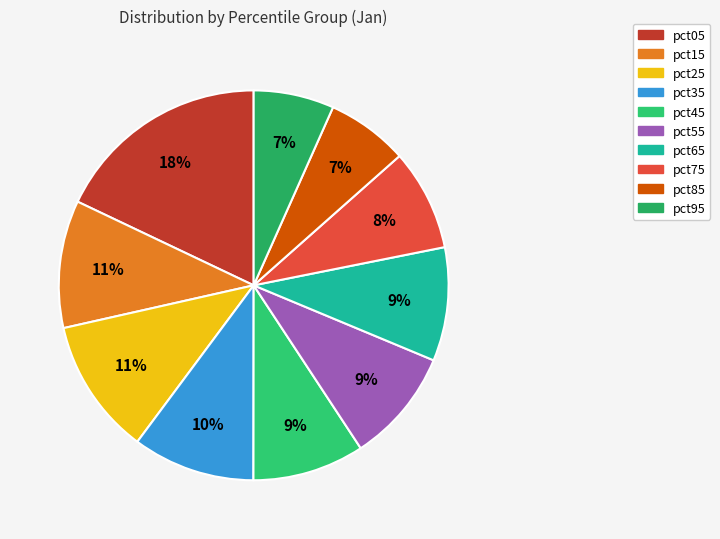

To the nearest percent, what portion does pct35 represent?

10%